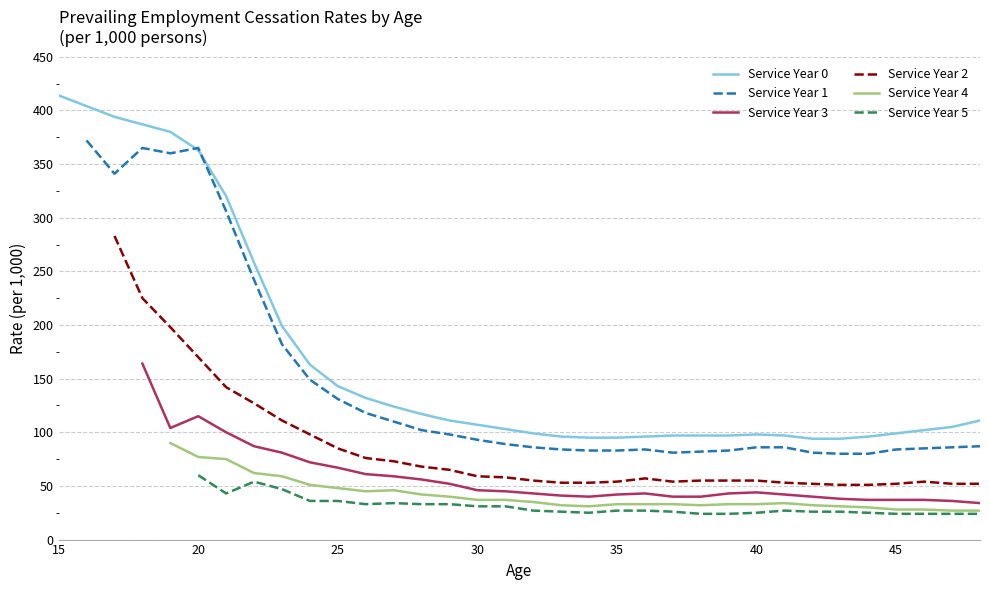

True or false: Service Year 0 has a value of 197 at 25.

False